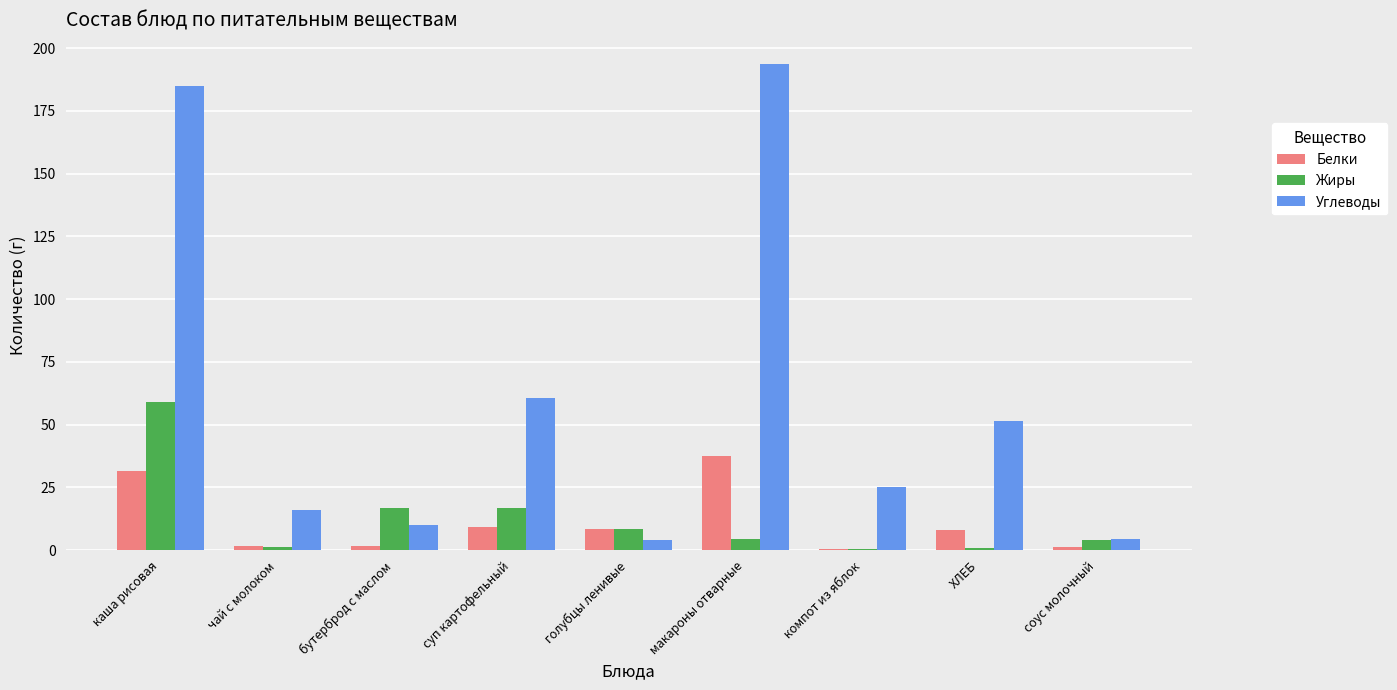

What is the greatest value displayed?

193.6